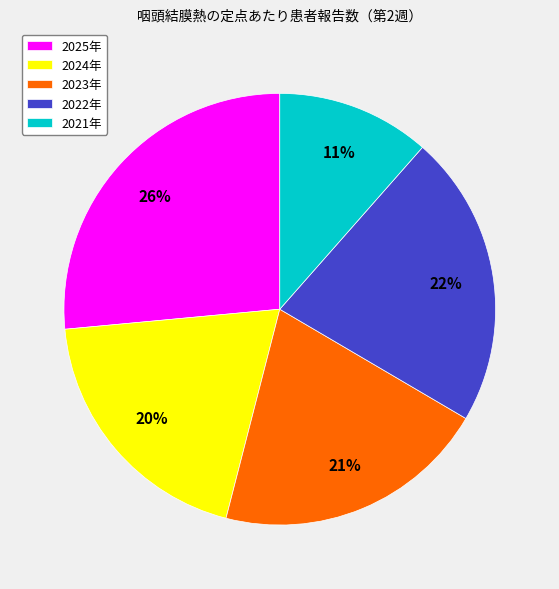

Is 2024年 the majority of the pie?

No